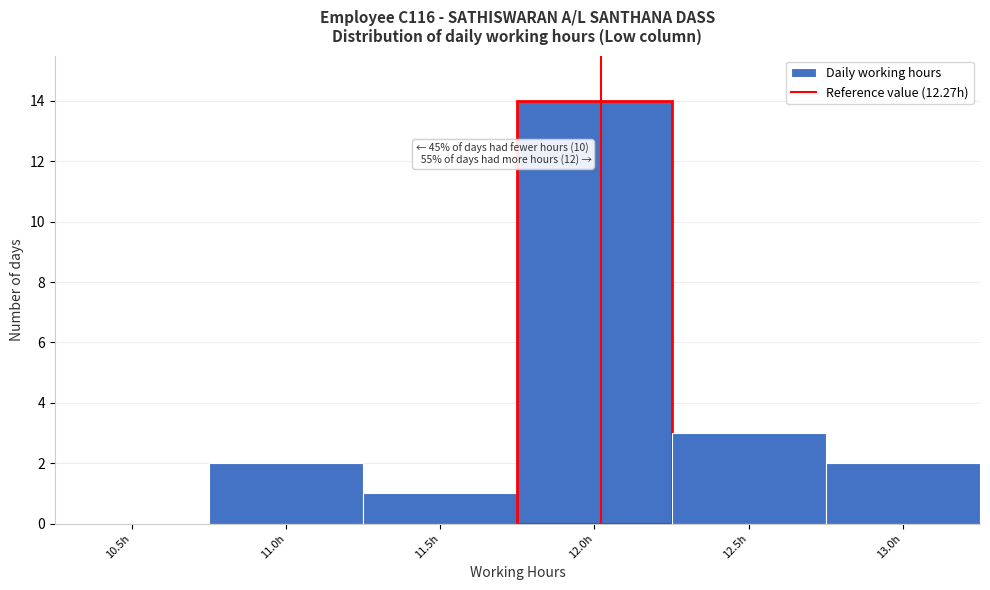

Reading left to right, extract all data points from this chart.

10.5h=0	11.0h=2	11.5h=1	12.0h=14	12.5h=3	13.0h=2